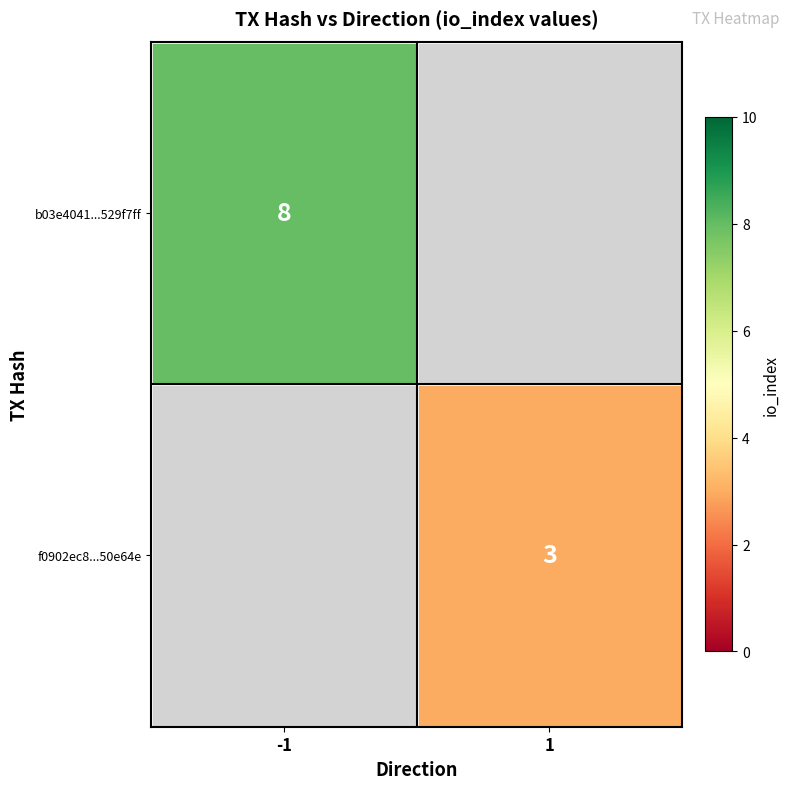

The b03e4041...529f7ff series shows 2 at -1. True or false?

False